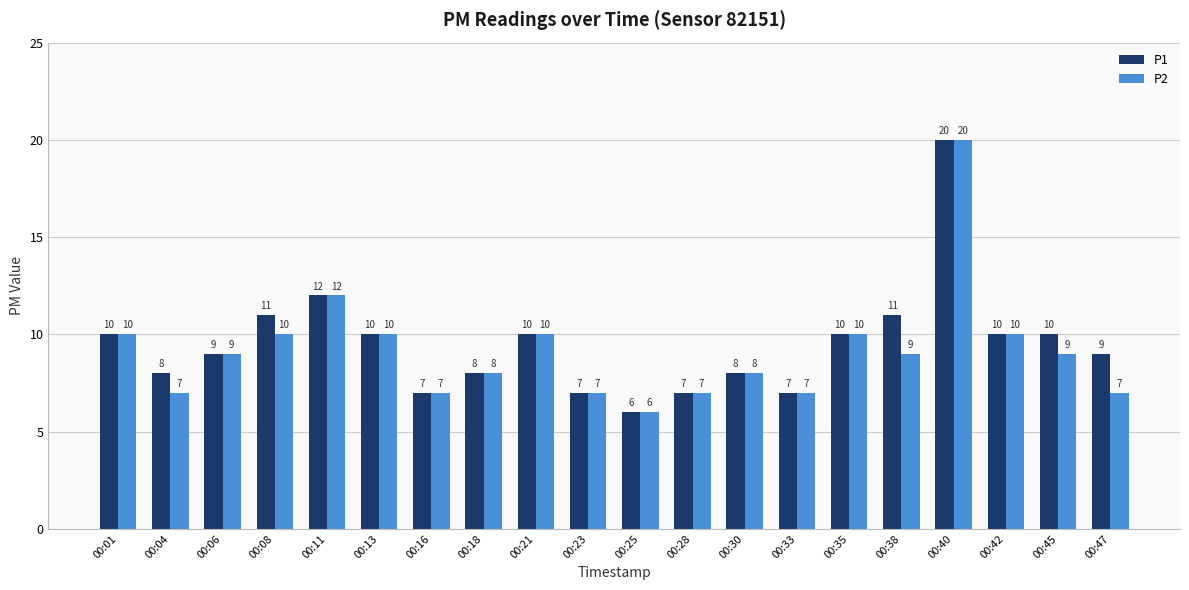

What is the value of the P1 bar at the 4th from the left?

11